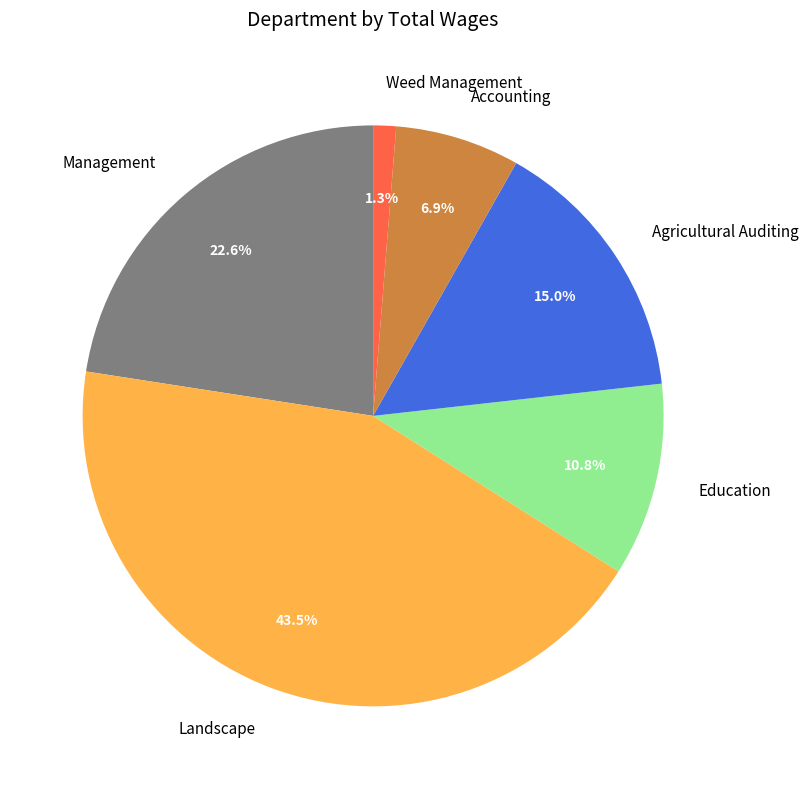

How many segments does this pie chart have?

6